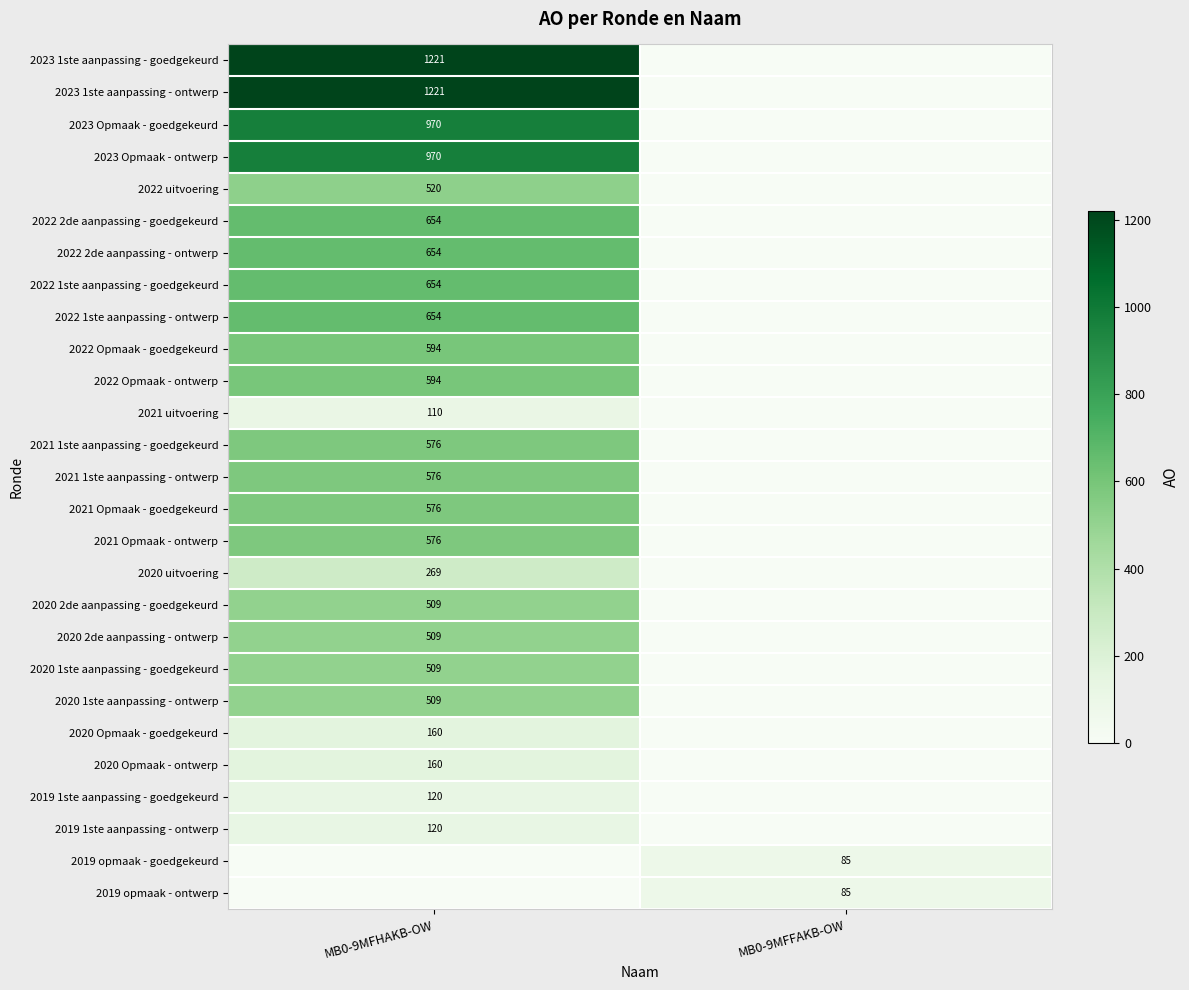

What is the spread (max minus min) of values at MB0-9MFFAKB-OW?

85